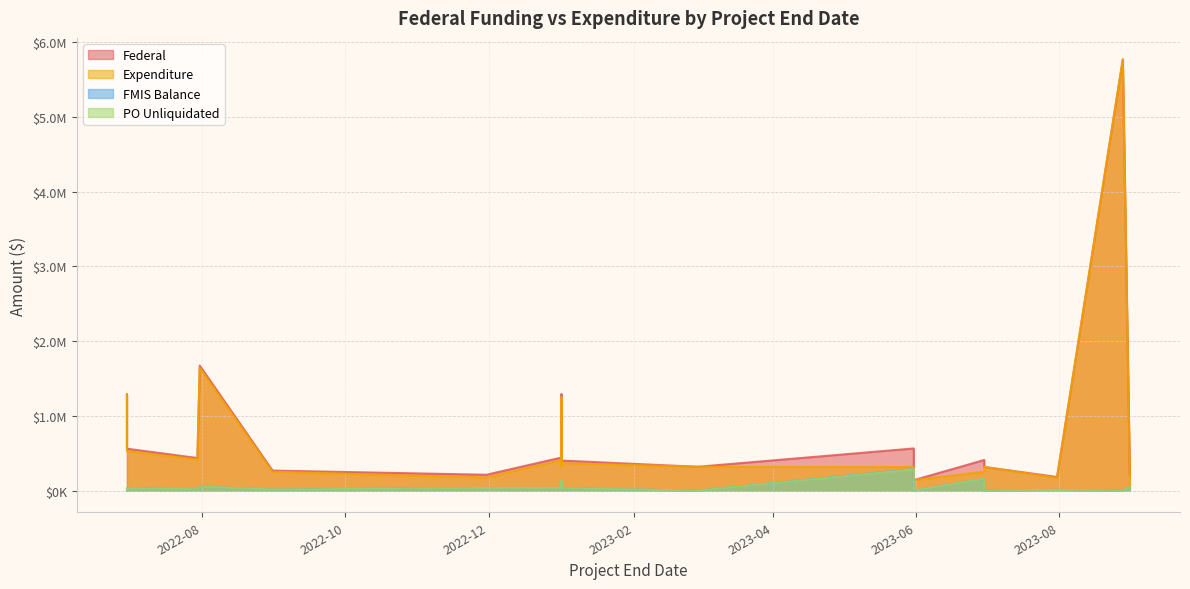

Does the chart display data point markers on the line(s)?

No